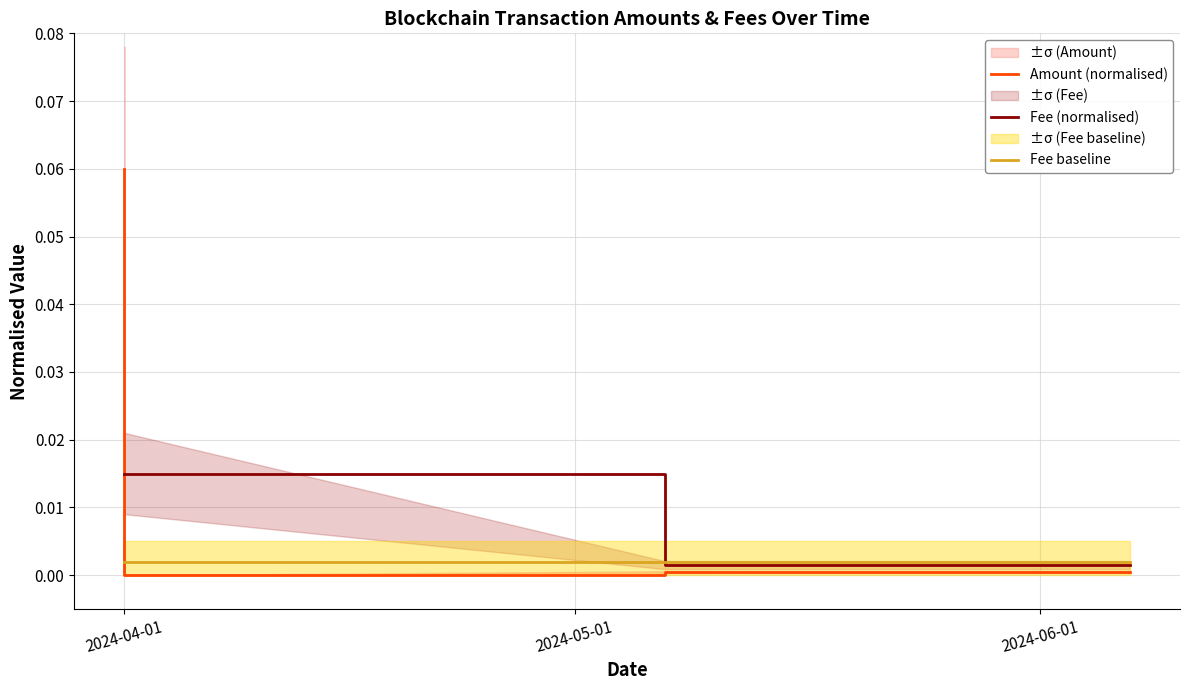

At which category is the sum across all series the highest?

2024-04-01